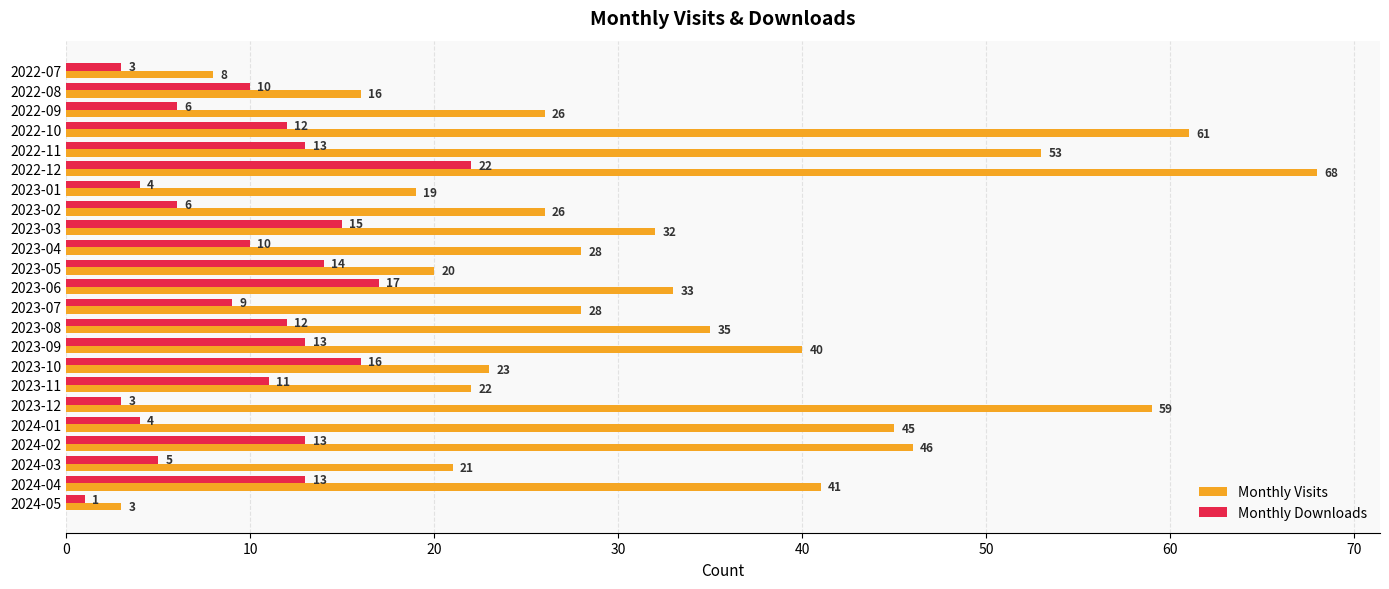

Which series changed the most between 2022-07 and 2023-08?

Monthly Visits